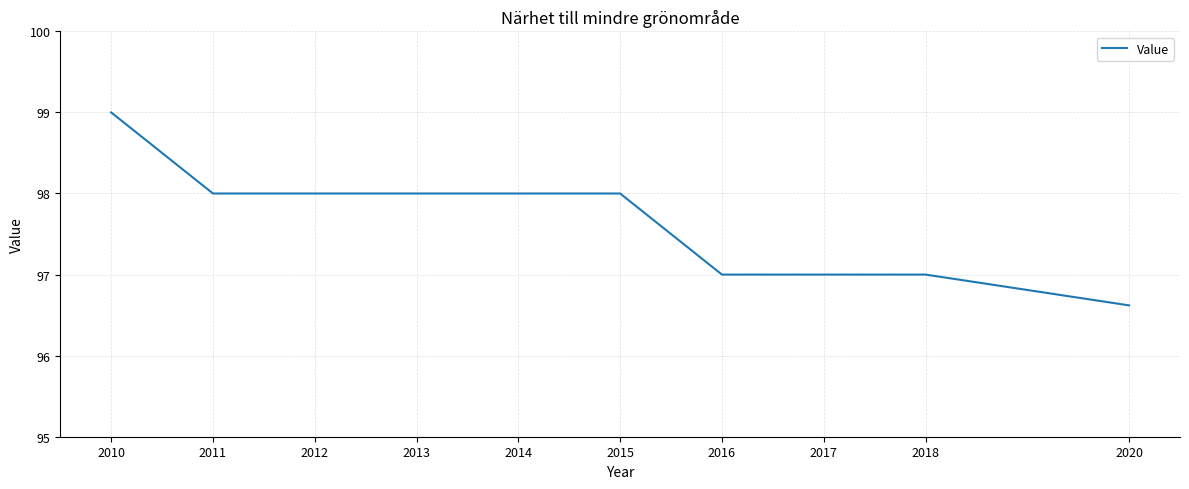

True or false: the data shows 96.6 at 2020.

True